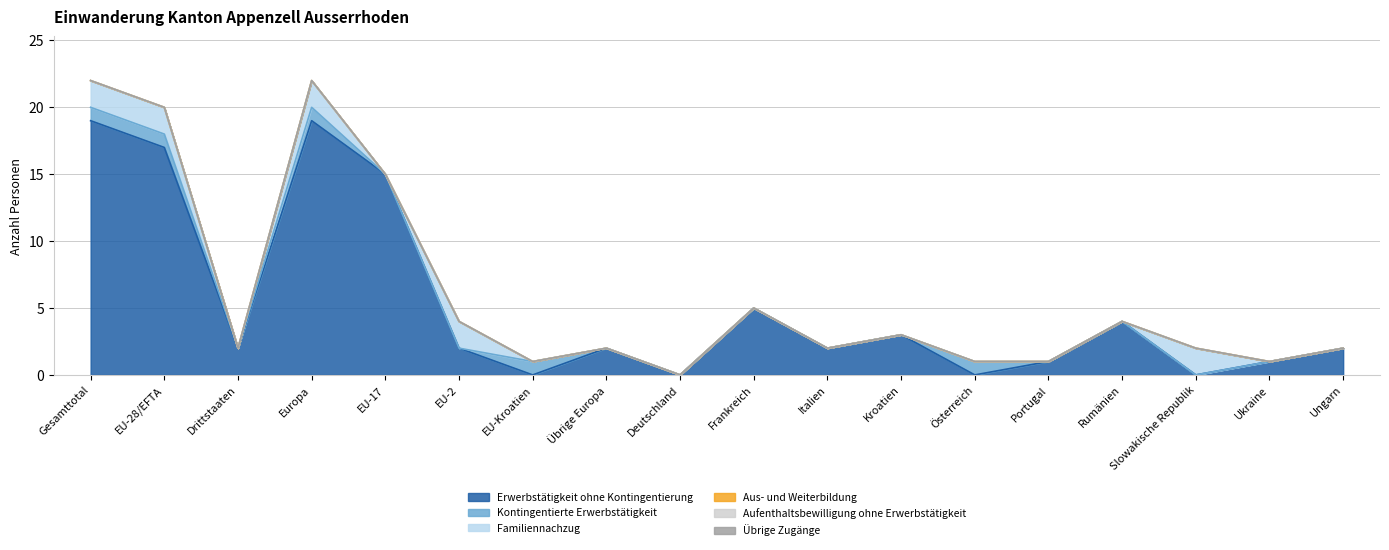

How many categories are shown in the chart?

20